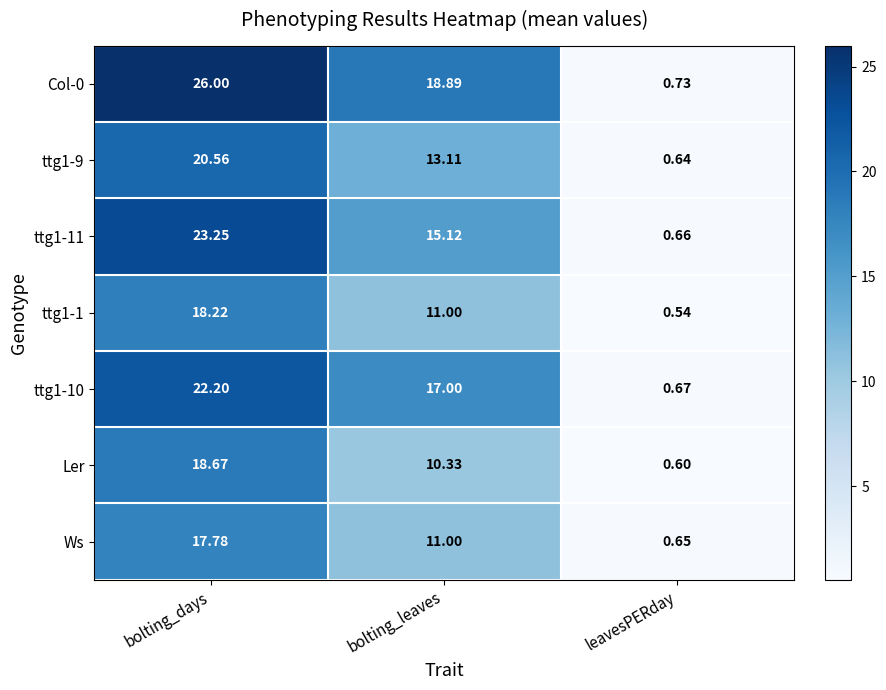

Which series has the widest spread of values?

Col-0